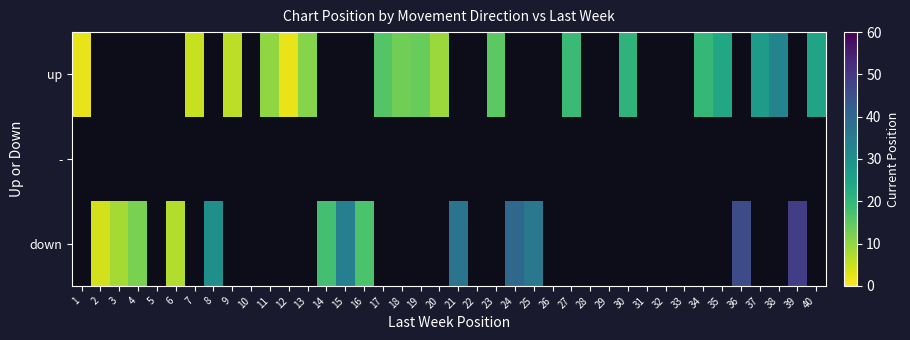

True or false: down has a value of 25.2 at 24.

False